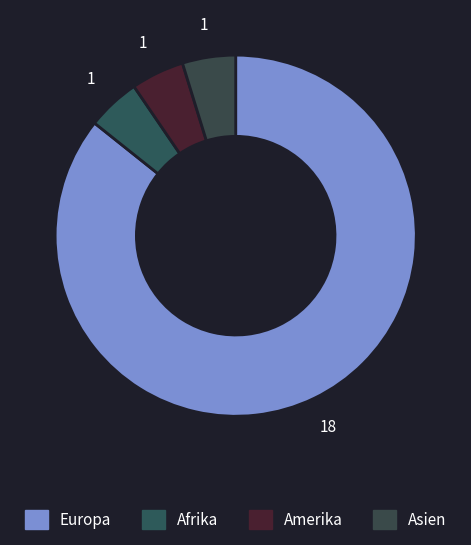

Is it true that Amerika is 10% of the pie?

False